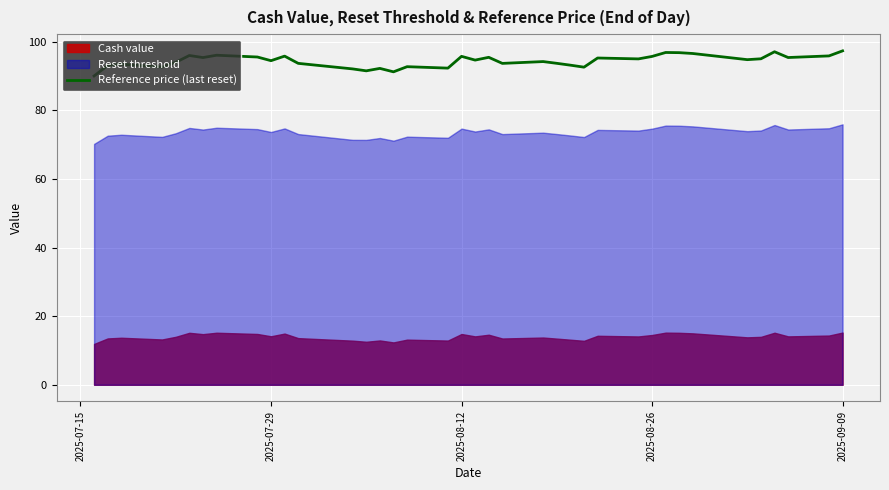

At which label is the value closest to 93?

2025-07-29